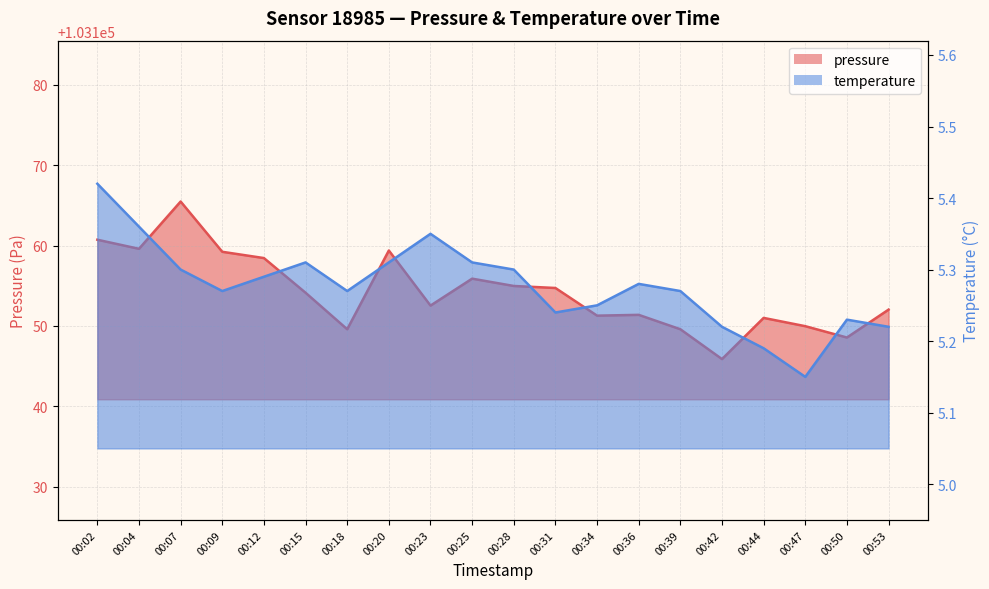

What is the smallest value displayed?

5.2